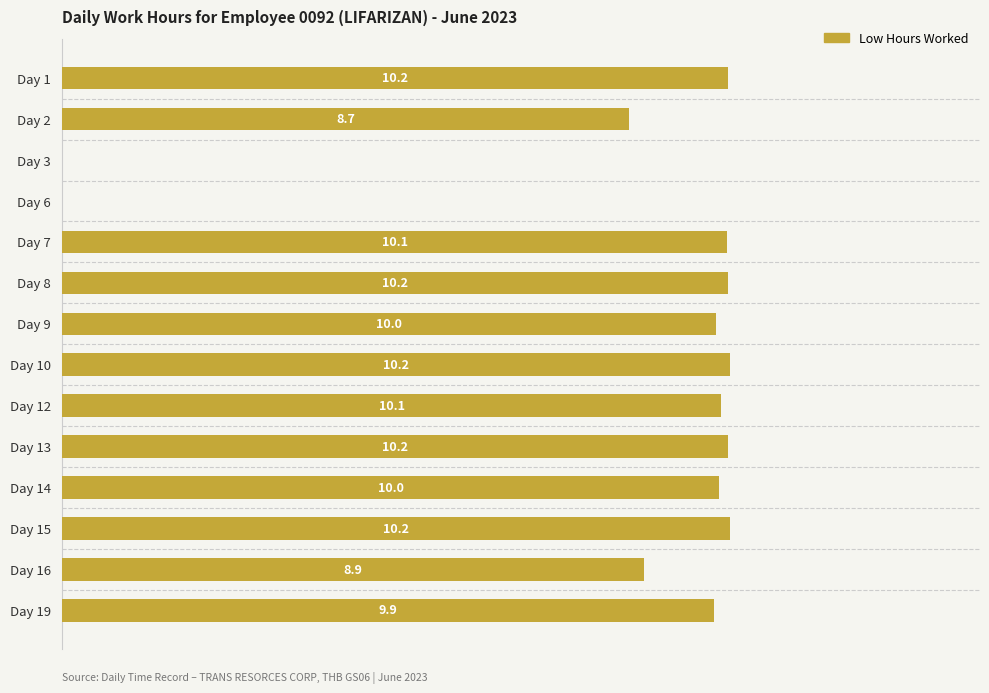

Where is the data nearest to the value 5?

Day 2